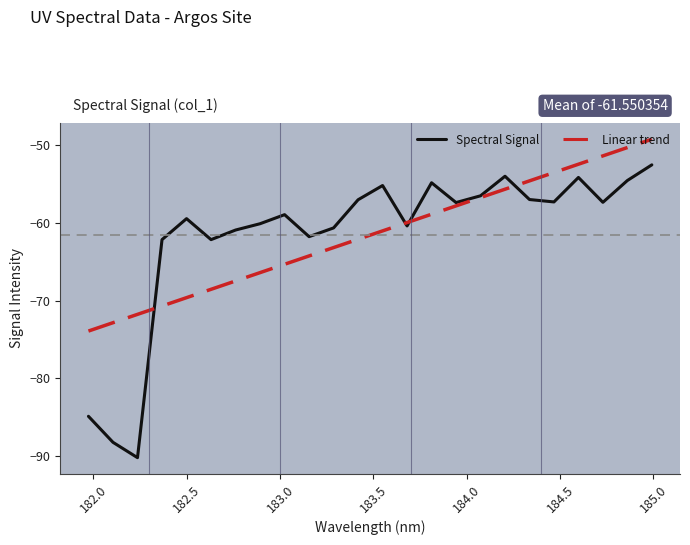

What is the maximum value shown in the chart?

-49.2